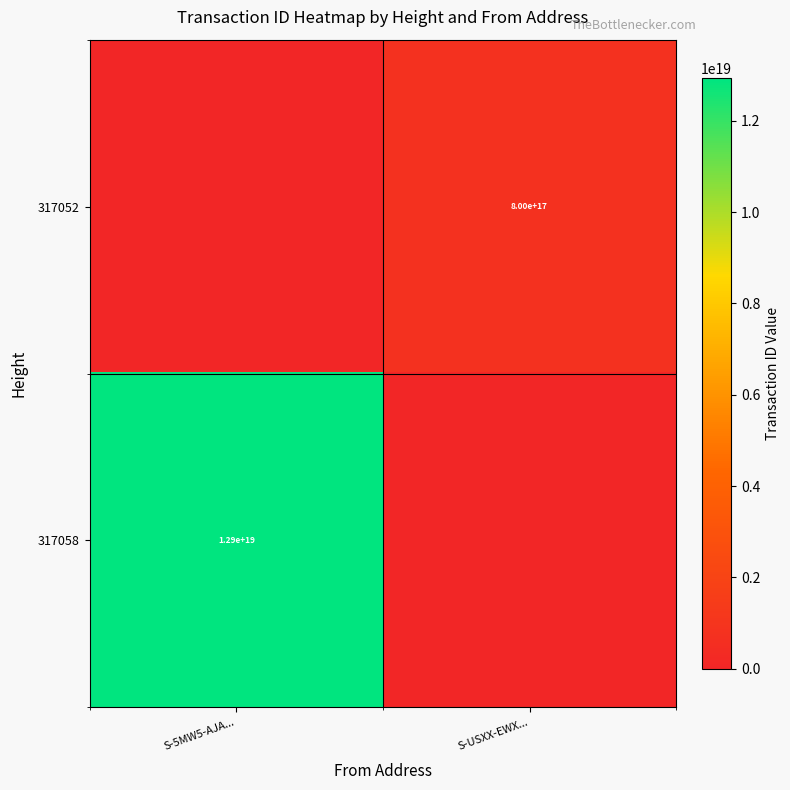

Count the 317058 values in the range 0 to 12927318941668921344.

2